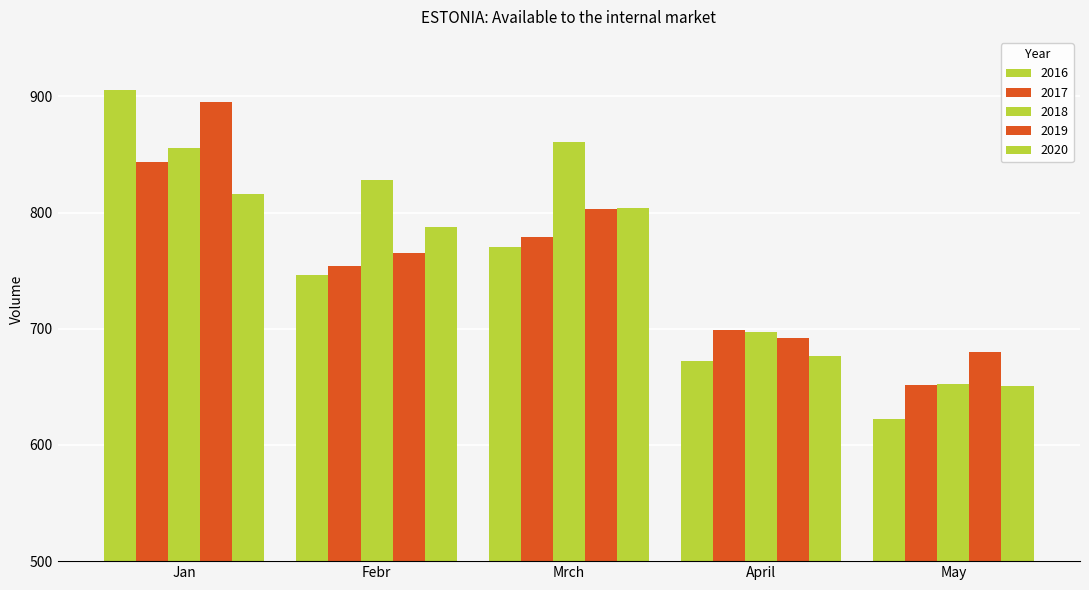

Are the bars horizontal?

No